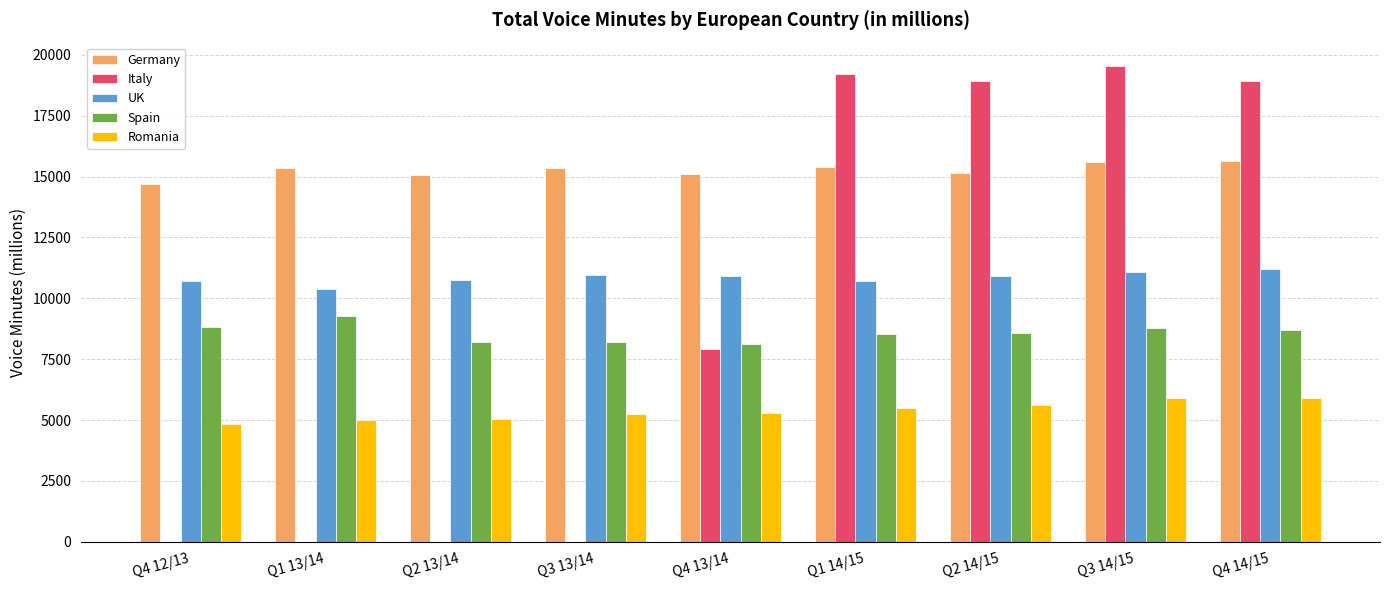

Which series has the largest total across all categories?

Germany